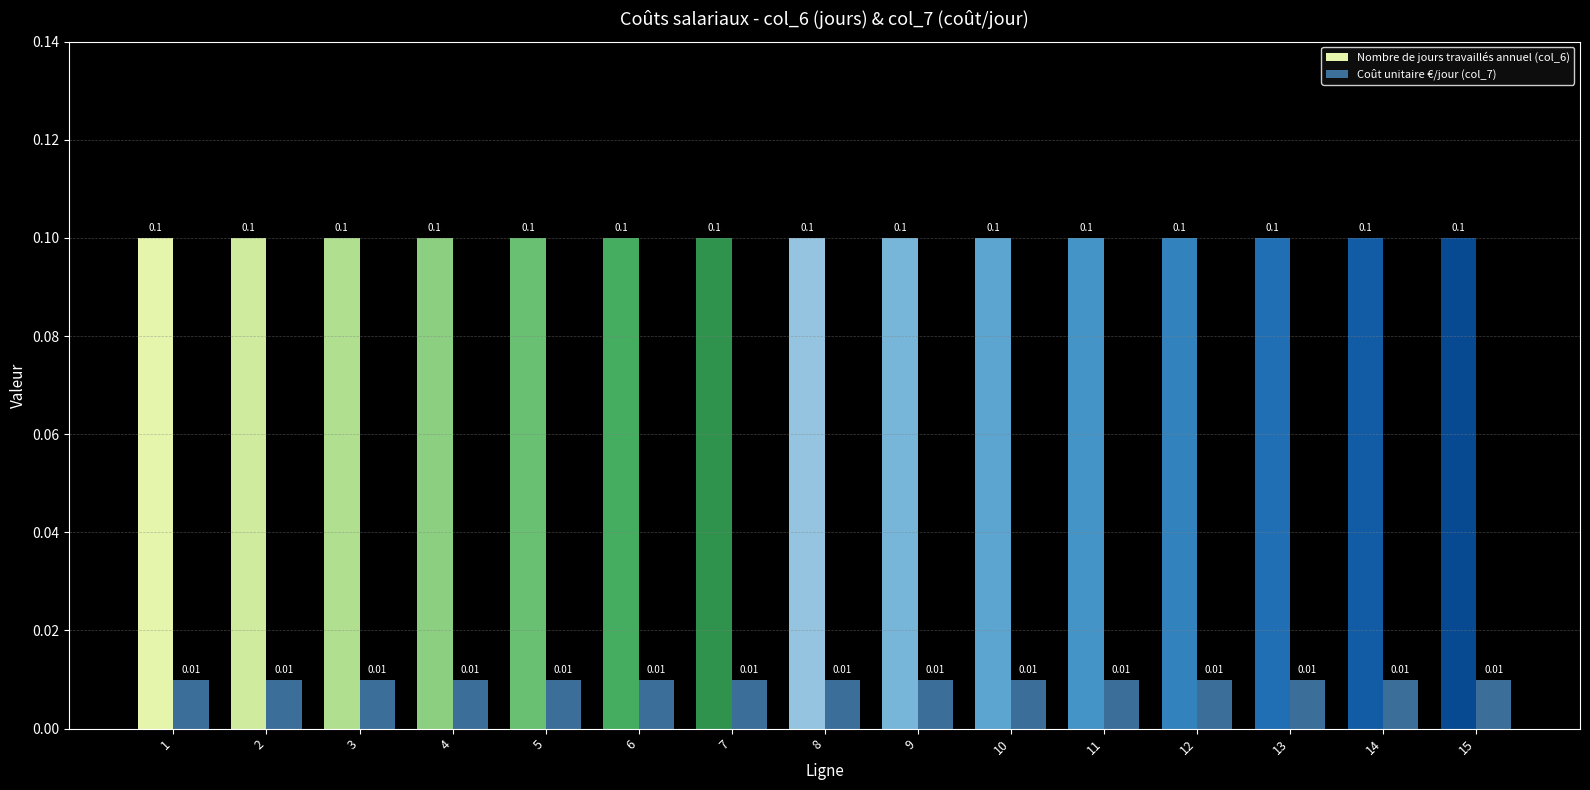

What is the sum of the Nombre de jours travaillés annuel (col_6) values at 15 and 10?

0.2